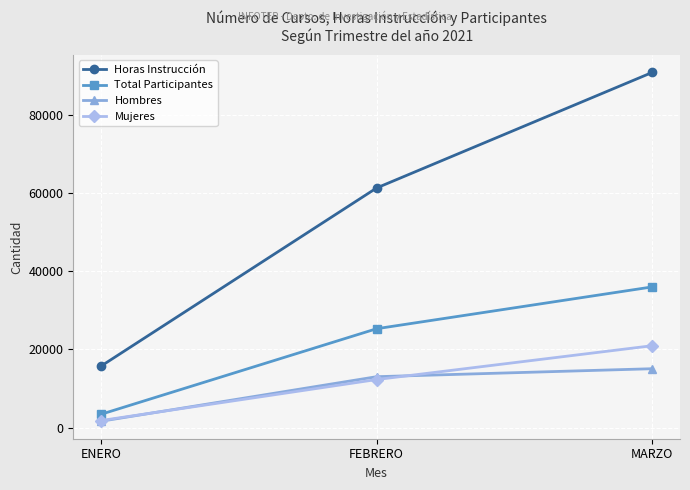

Which category has the lowest value in the Hombres series?

ENERO